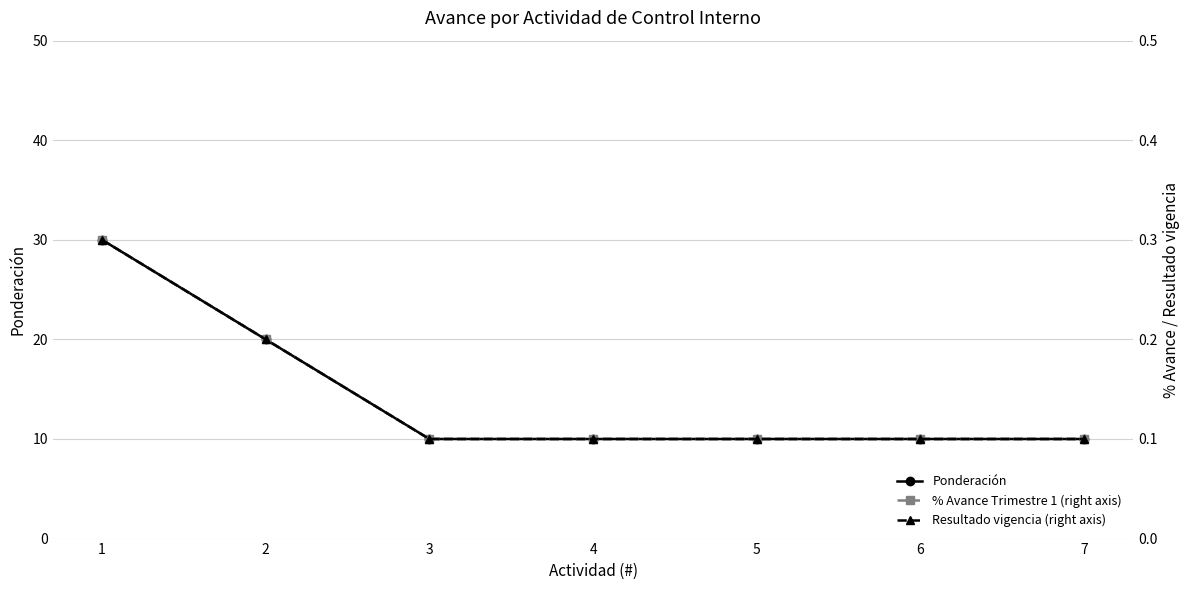

How many series are shown in this chart?

3